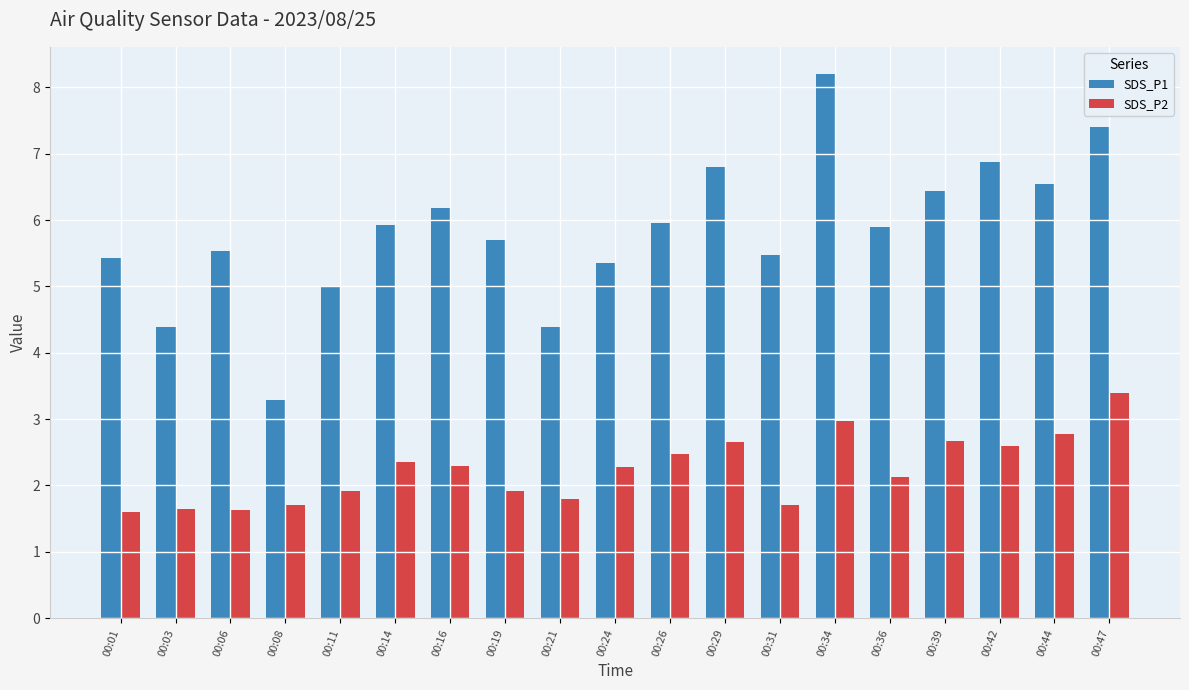

What is the minimum value shown in the chart?

1.6